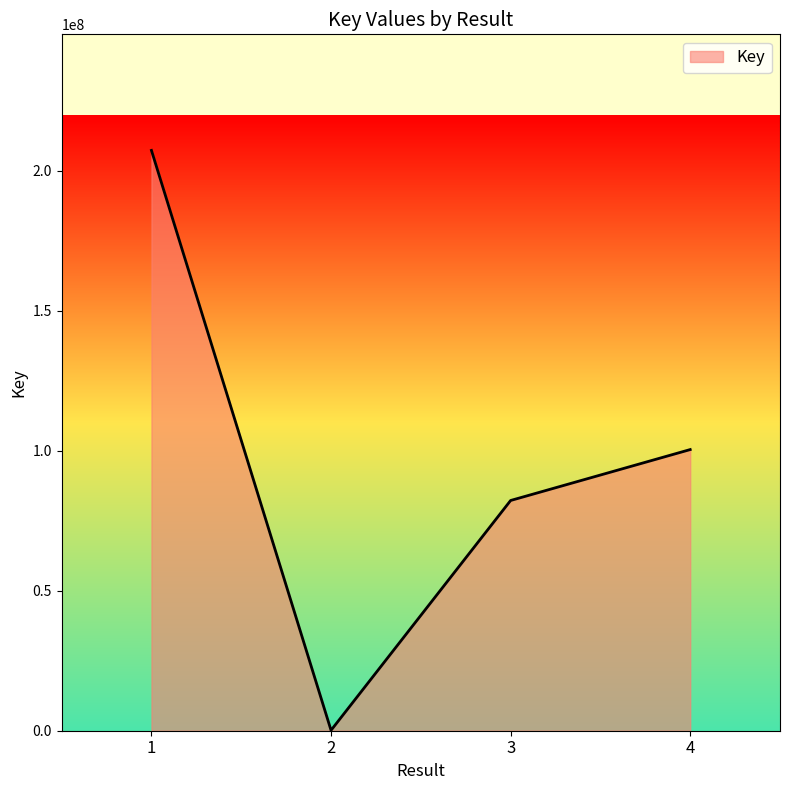

Reading left to right, what are all the values shown in this chart?

1=207325383	2=154444	3=82254451	4=100444745